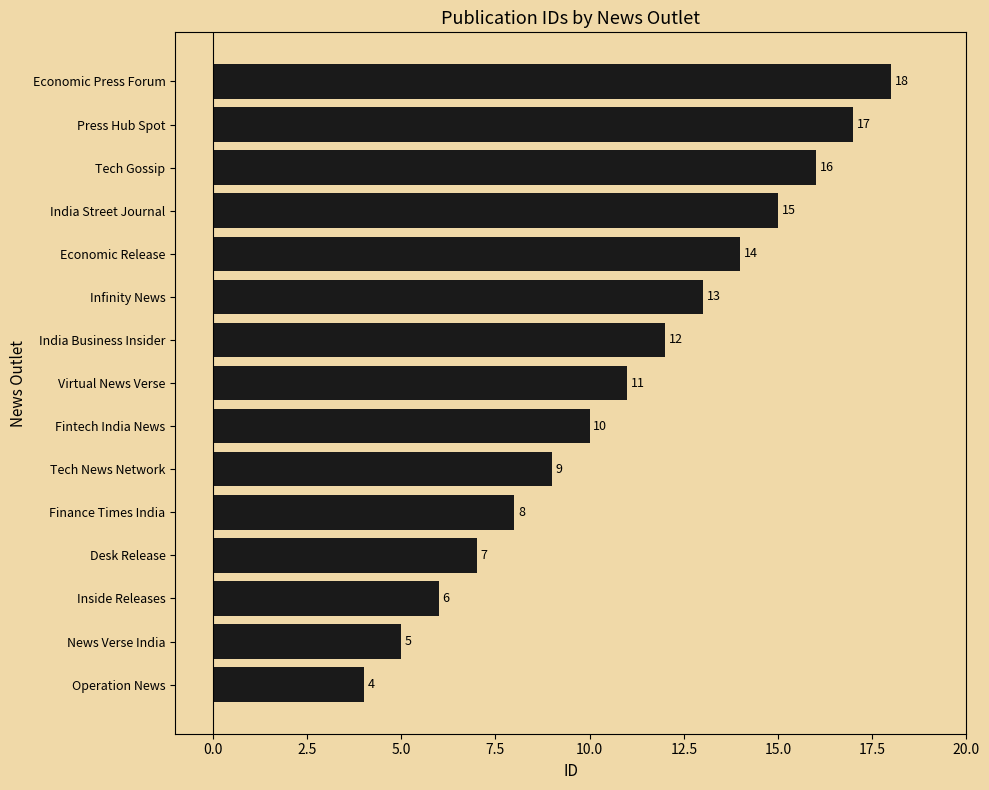

The chart shows a value of 15 at India Street Journal. True or false?

True